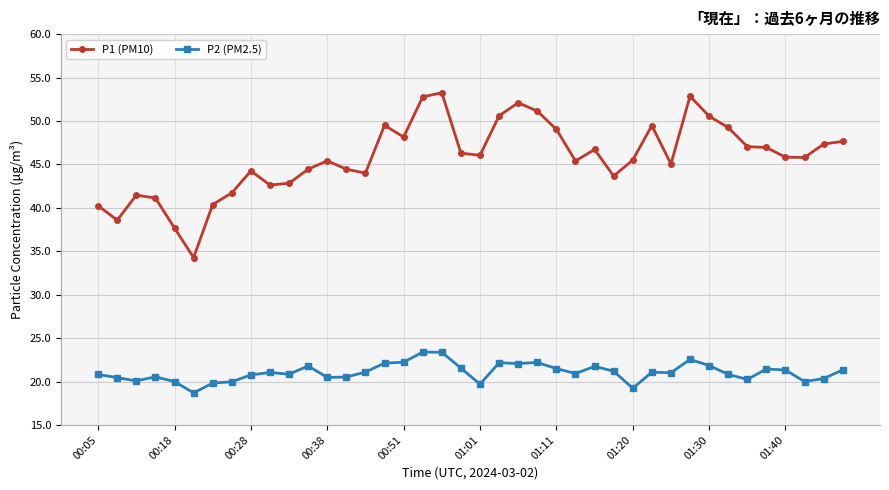

What is the minimum value shown in the chart?

18.7